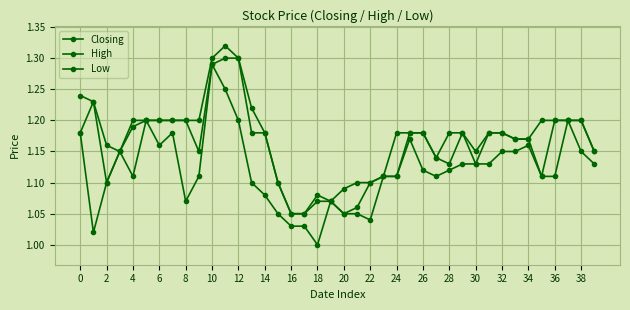

Which series has the largest total across all categories?

High